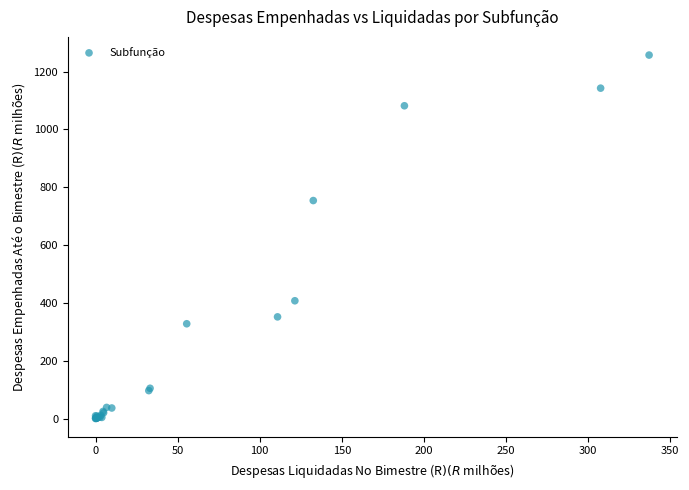

What Y value in the scatter plot is closest to 628?

754.1